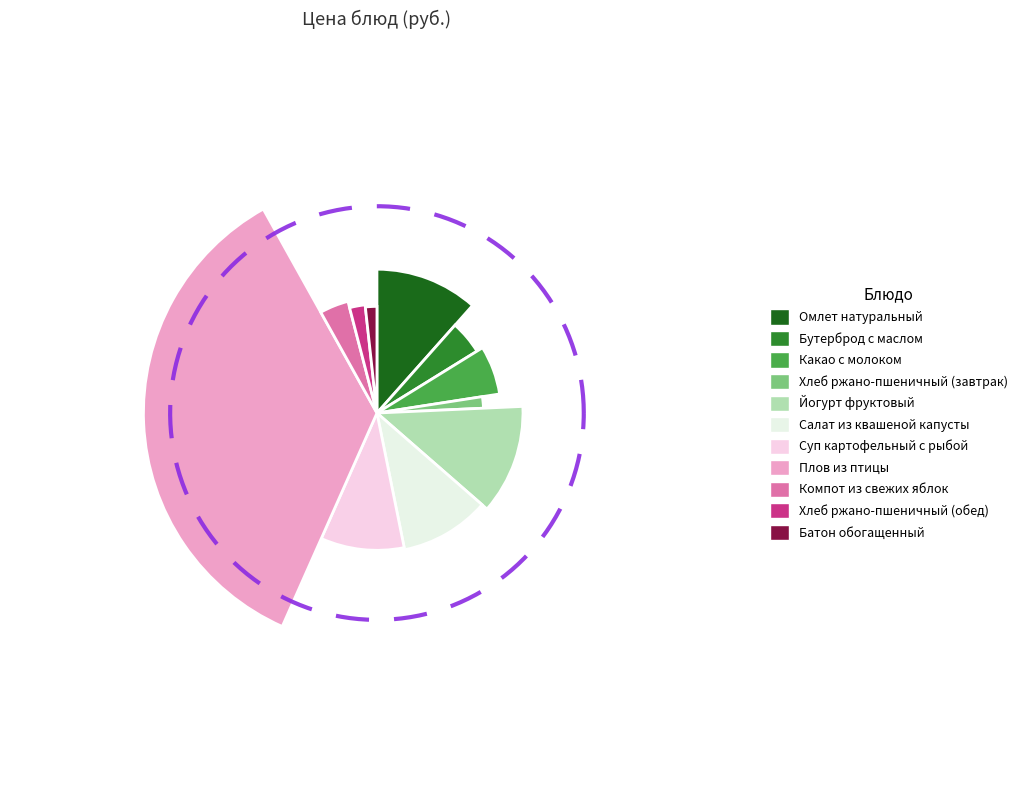

Is it true that Какао с молоком is 14% of the pie?

False